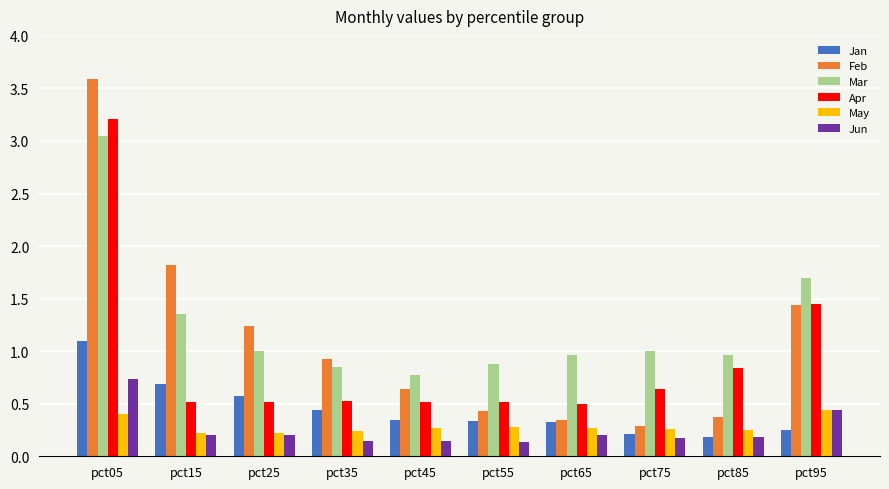

Which label corresponds to the largest value in the chart?

pct05